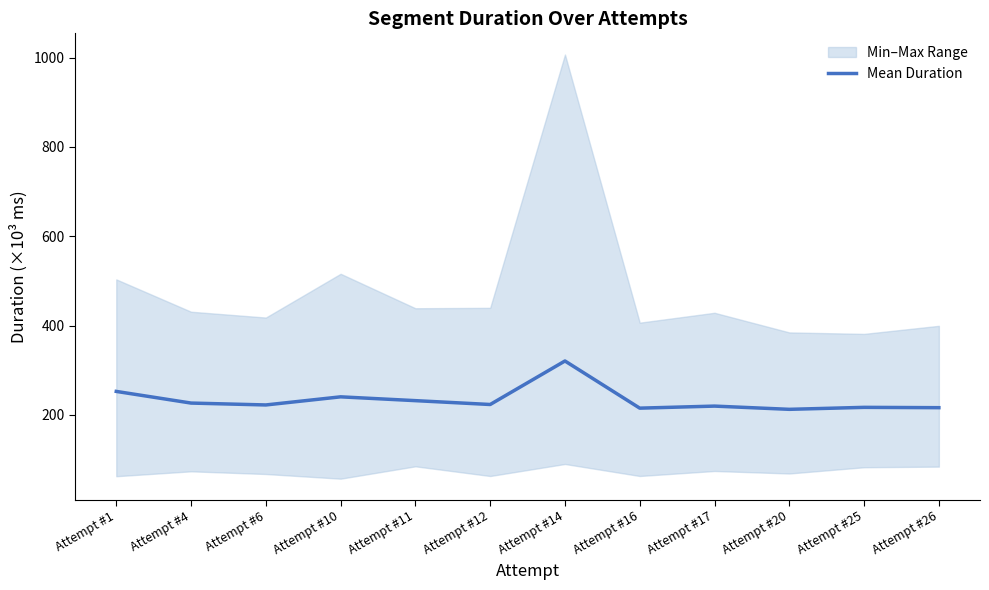

How many lines are shown in the chart?

1